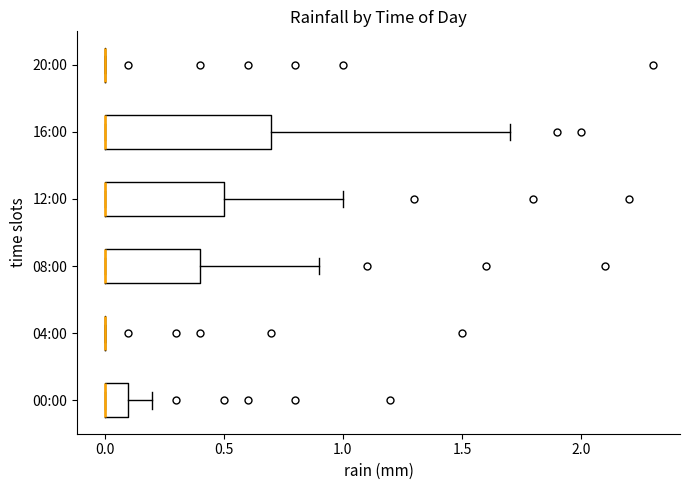

Reading bottom to top, read every box against the x-axis: the position of its median line, the range the box covers, and the ends of its whiskers. The values are not printed on the chart, so give them approximately, as read against the axis.

00:00: median 0.0 (drawn on the box's left edge), box 0.0 to 0.1, whiskers 0.0 to 0.2
04:00: box collapsed to a line at 0.0, whiskers 0.0 to 0.0
08:00: median 0.0 (drawn on the box's left edge), box 0.0 to 0.4, whiskers 0.0 to 0.9
12:00: median 0.0 (drawn on the box's left edge), box 0.0 to 0.5, whiskers 0.0 to 1.0
16:00: median 0.0 (drawn on the box's left edge), box 0.0 to 0.7, whiskers 0.0 to 1.7
20:00: box collapsed to a line at 0.0, whiskers 0.0 to 0.0